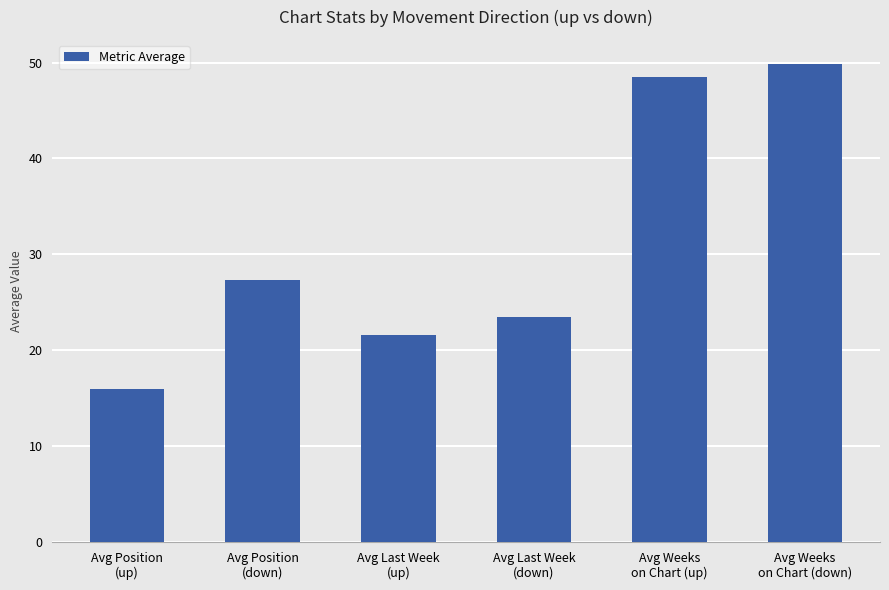

What is the change in value from Avg Position
(up) to Avg Last Week
(down)?

+7.5